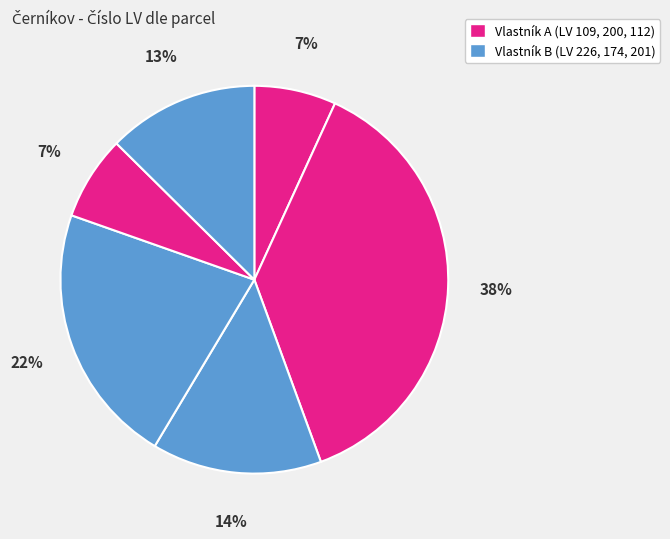

How many segments does this pie chart have?

6